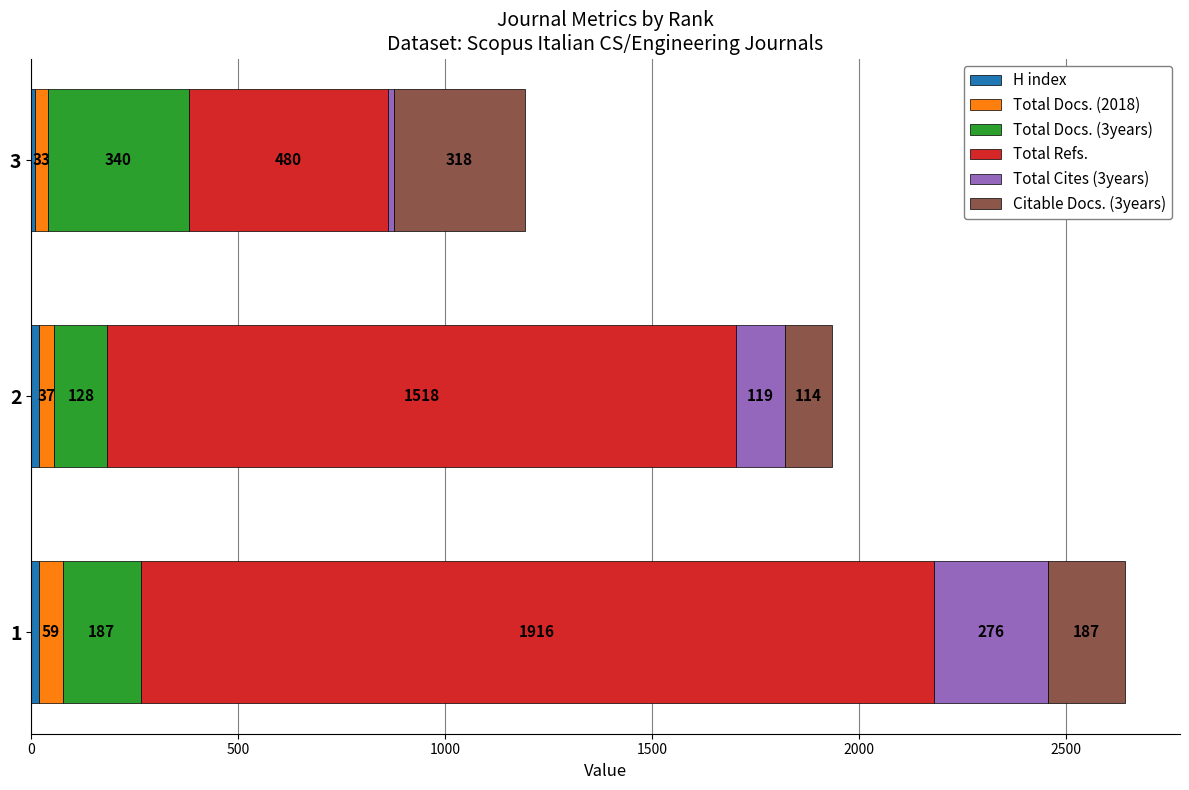

What is the total value across all series at 1?

2643